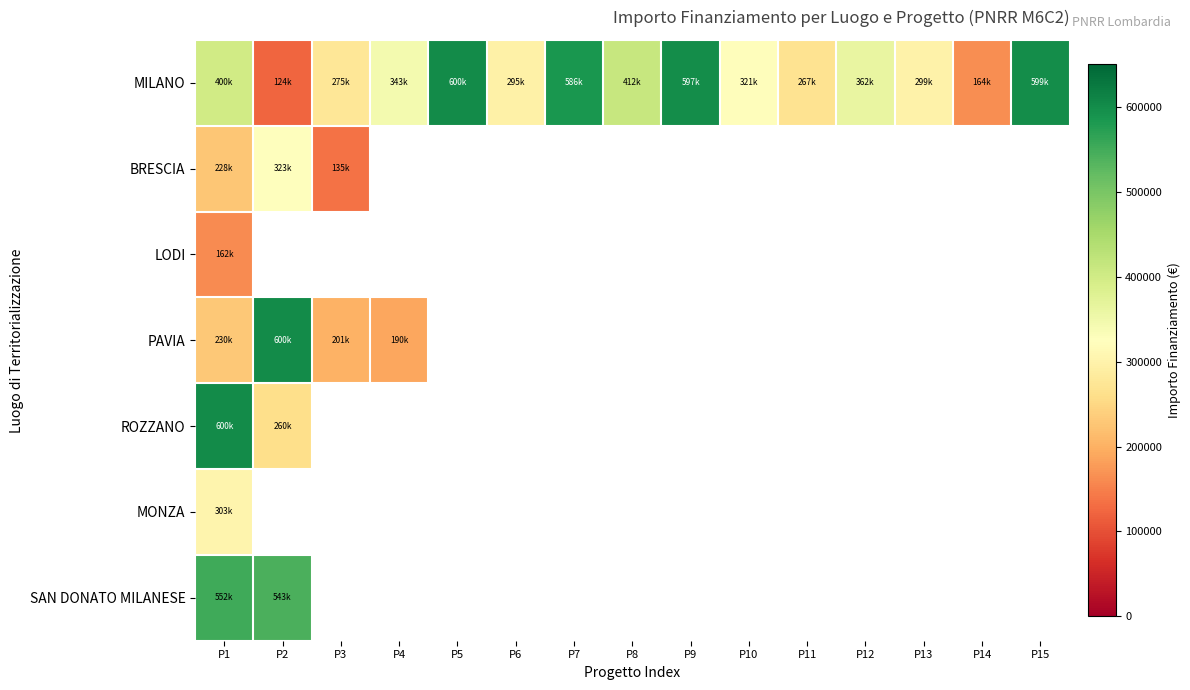

List the series in order of their peak value, highest first.

MILANO, PAVIA, ROZZANO, SAN DONATO MILANESE, BRESCIA, MONZA, LODI